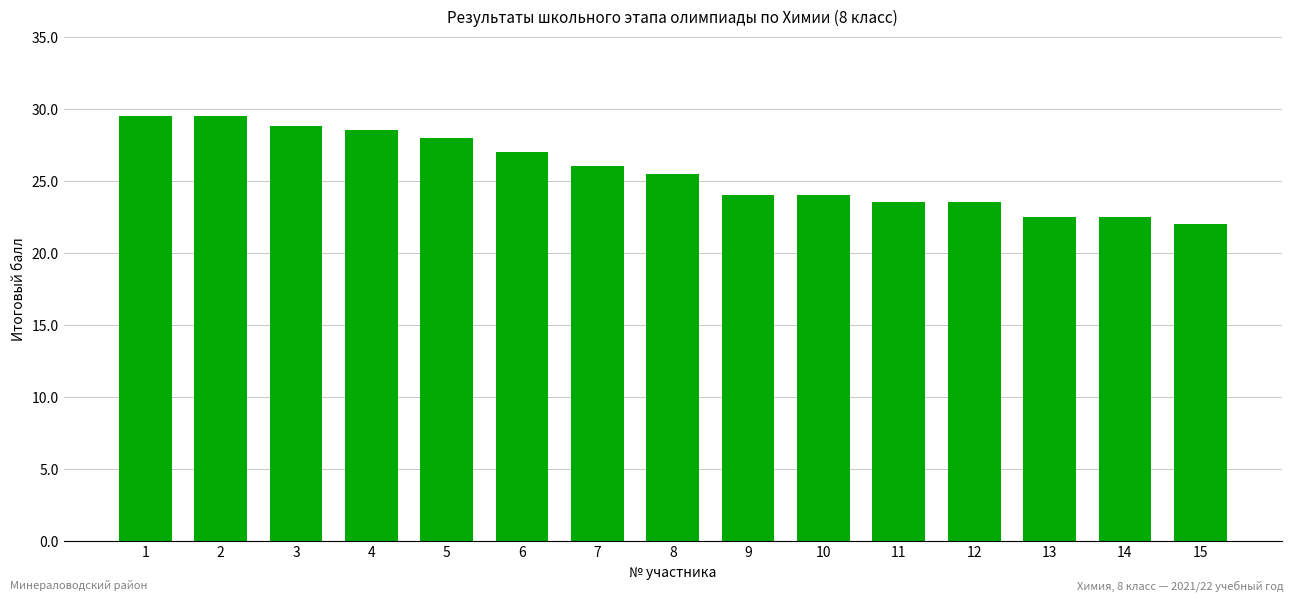

At which category does the chart reach its minimum across all series?

15